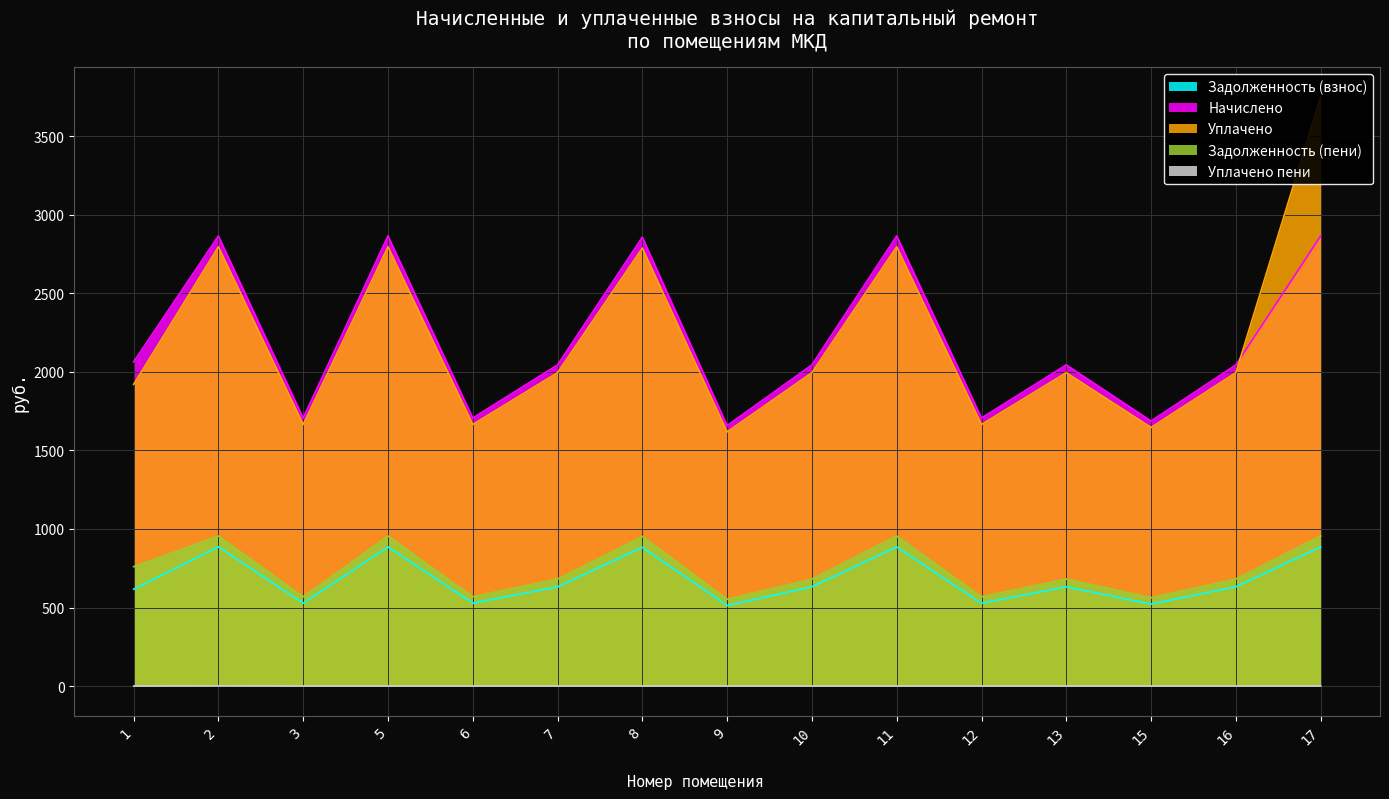

What are all the series names shown in the legend?

zadolzhennost, nachisleno, uplacheno, zadolzhennost_peni, uplacheno_peni